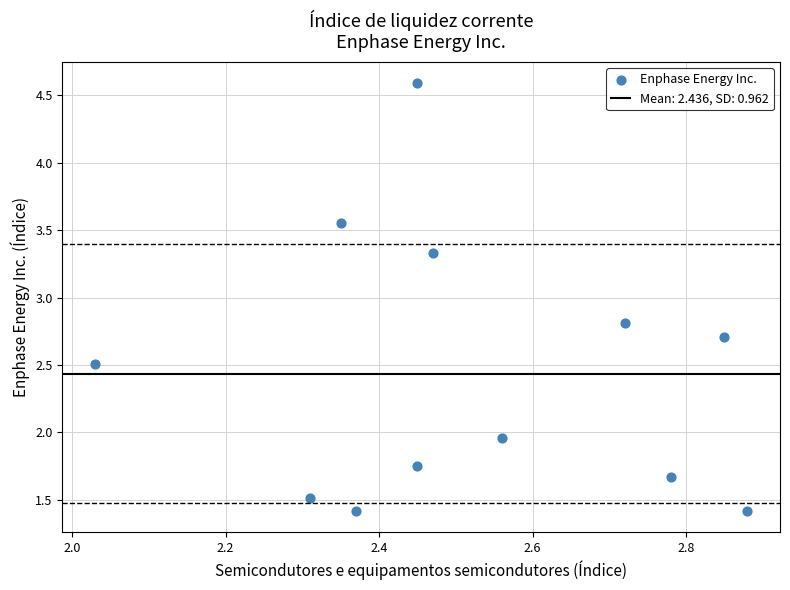

What is the average Y value?

2.4